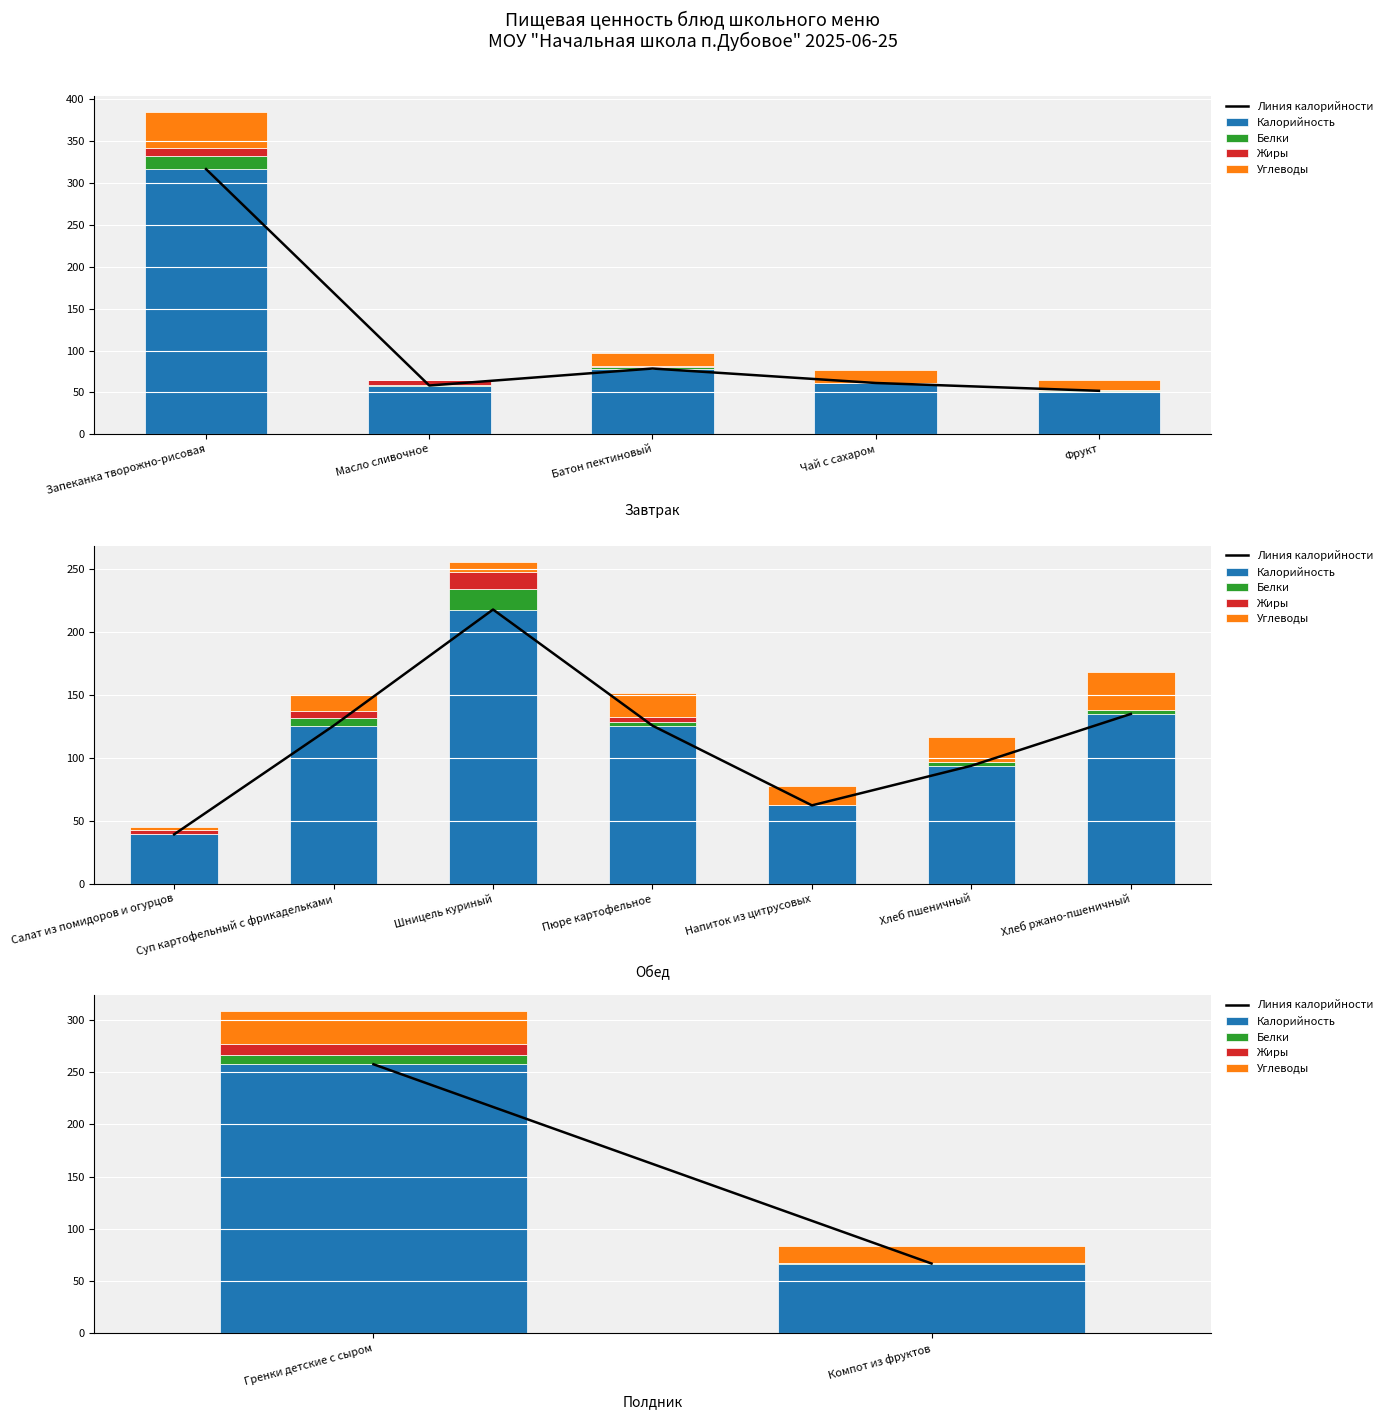

At Компот из фруктов, list the series in order from smallest to largest.

Жиры, Белки, Углеводы, Линия калорийности, Калорийность